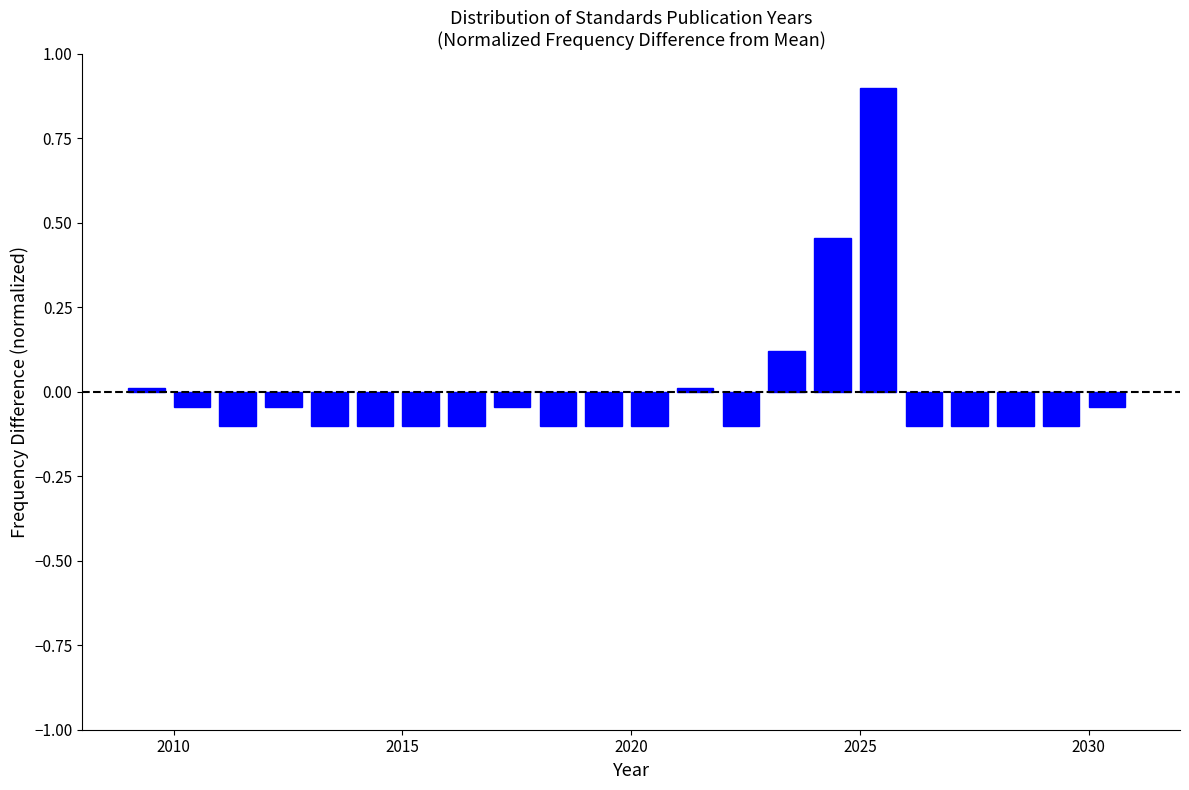

Read against the x-axis, roughly where is the centre of the tallest bar?

2025.5